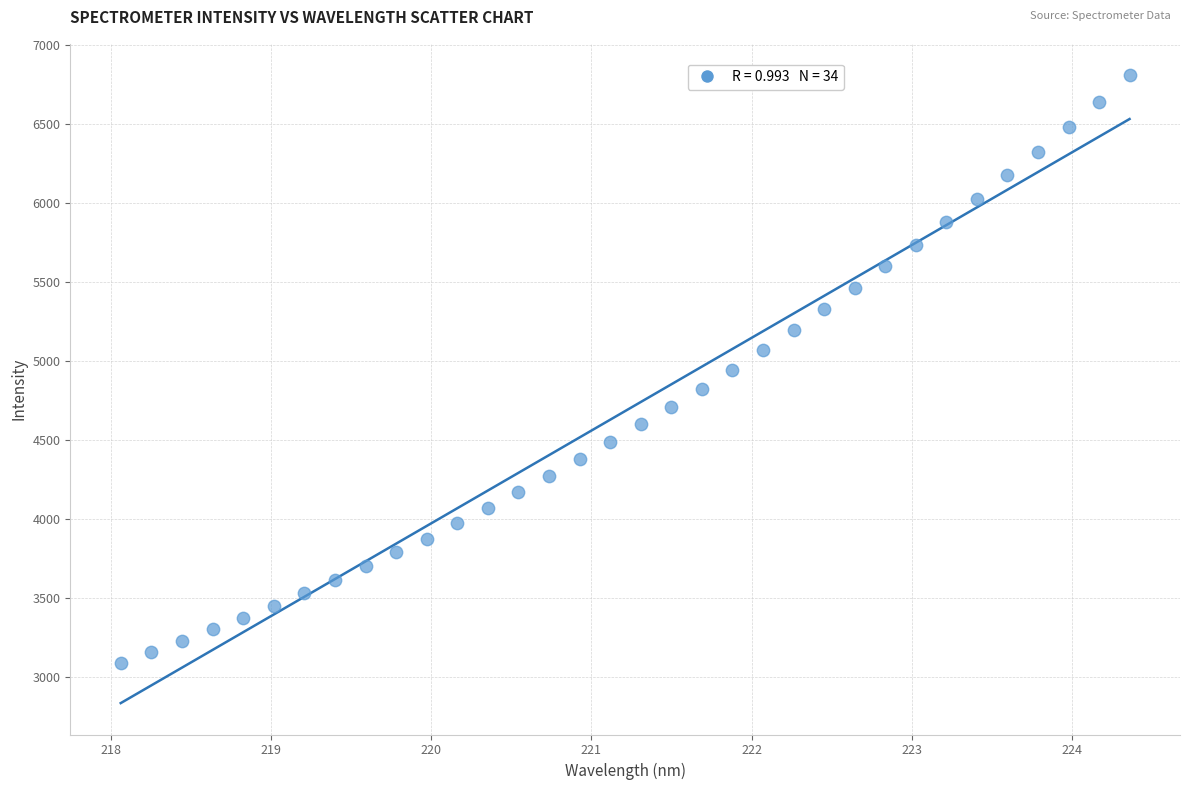

What is the range of Y values (max minus min)?

3722.3